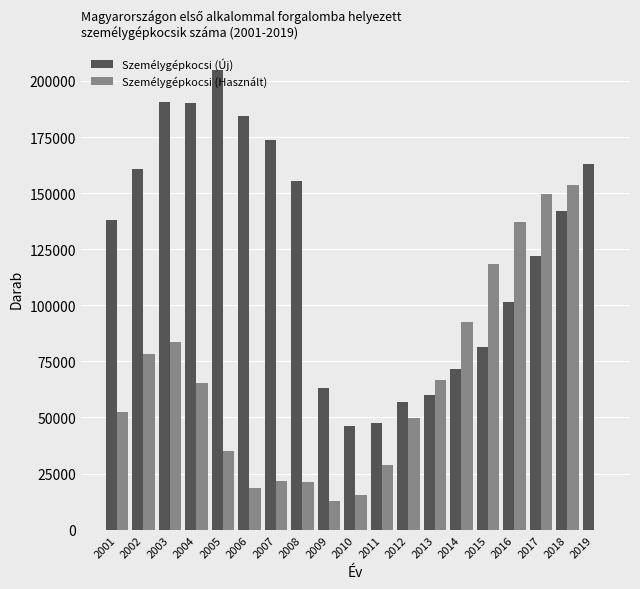

The value of Személygépkocsi (Új) at 2002 is 160752. True or false?

True